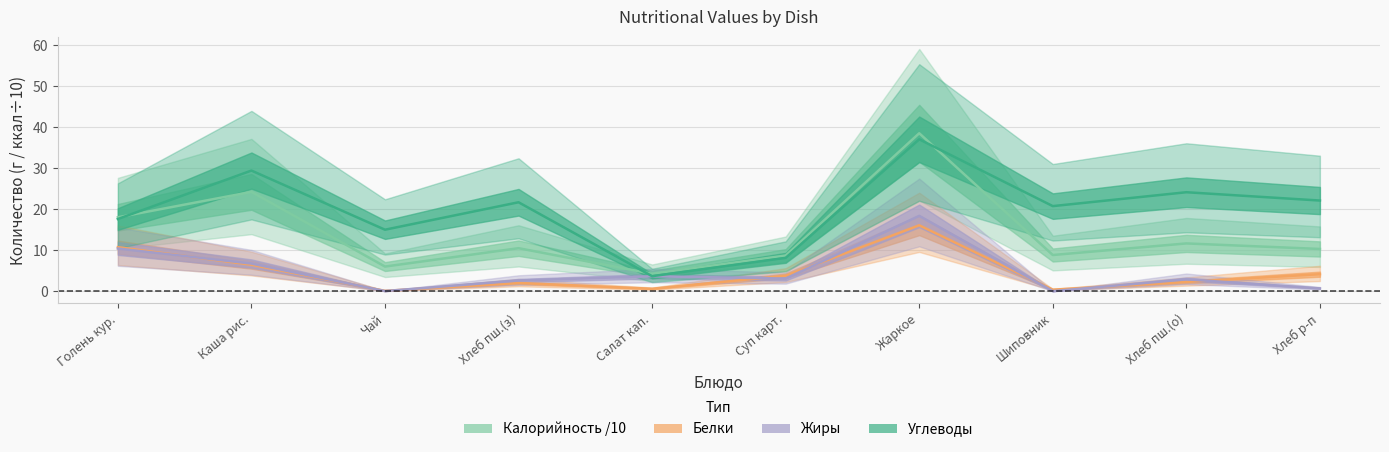

What is the highest value of the Калорийность /10 series?

38.5